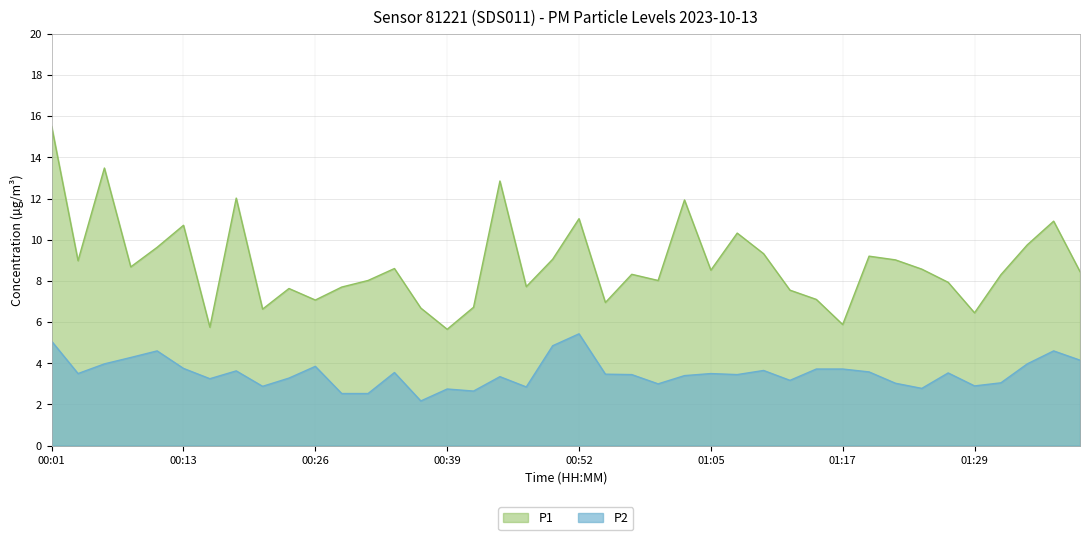

Reading left to right, list all the values displayed in this chart.

P1: 00:01=15.5	00:03=9.0	00:06=13.5	00:08=8.7	00:11=9.6	00:13=10.7	00:16=5.8	00:18=12.0	00:21=6.6	00:23=7.6	00:26=7.1	00:28=7.7	00:31=8.0	00:34=8.6	00:36=6.7	00:39=5.7	00:42=6.7	00:44=12.8	00:47=7.7	00:49=9.1	00:52=11.0	00:54=7.0	00:57=8.3	00:59=8.0	01:02=11.9	01:05=8.5	01:07=10.3	01:10=9.3	01:12=7.5	01:14=7.1	01:17=5.9	01:19=9.2	01:22=9.0	01:24=8.6	01:27=7.9	01:29=6.5	01:32=8.3	01:34=9.8	01:37=10.9	01:39=8.4
P2: 00:01=5.1	00:03=3.5	00:06=4.0	00:08=4.3	00:11=4.6	00:13=3.8	00:16=3.2	00:18=3.6	00:21=2.9	00:23=3.3	00:26=3.9	00:28=2.5	00:31=2.5	00:34=3.5	00:36=2.2	00:39=2.8	00:42=2.6	00:44=3.4	00:47=2.9	00:49=4.8	00:52=5.4	00:54=3.5	00:57=3.5	00:59=3.0	01:02=3.4	01:05=3.5	01:07=3.5	01:10=3.6	01:12=3.2	01:14=3.7	01:17=3.7	01:19=3.6	01:22=3.0	01:24=2.8	01:27=3.5	01:29=2.9	01:32=3.0	01:34=4.0	01:37=4.6	01:39=4.2